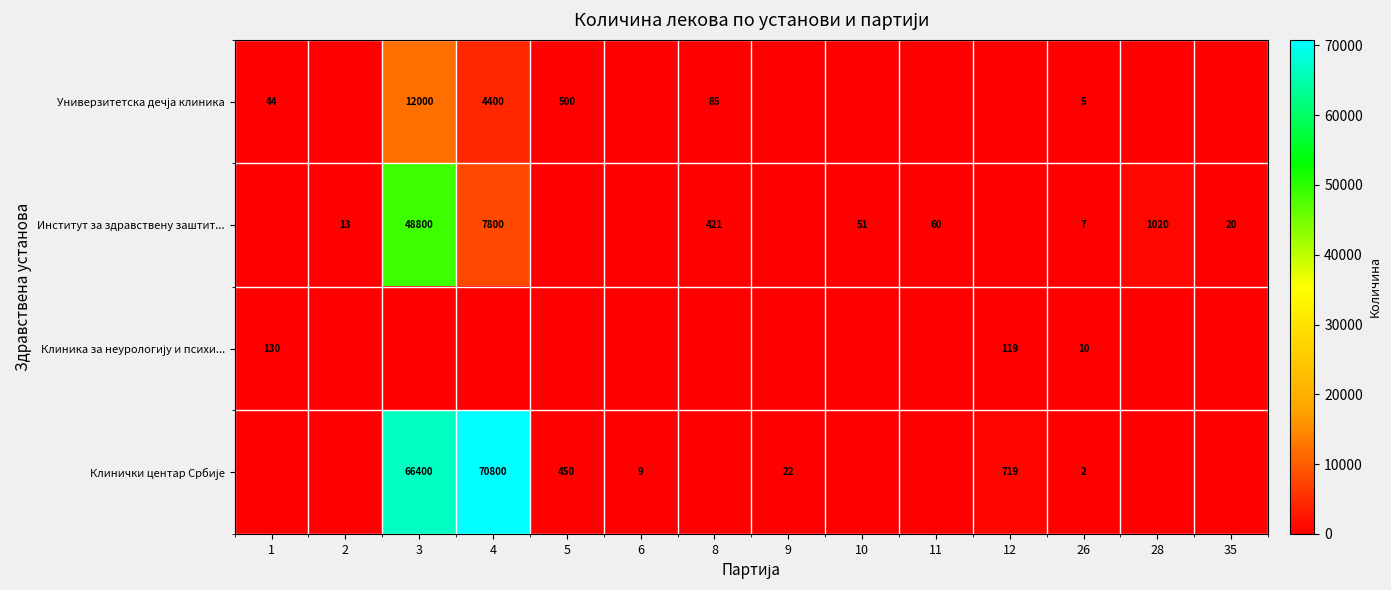

What is the difference between the highest and lowest values at 26?

8